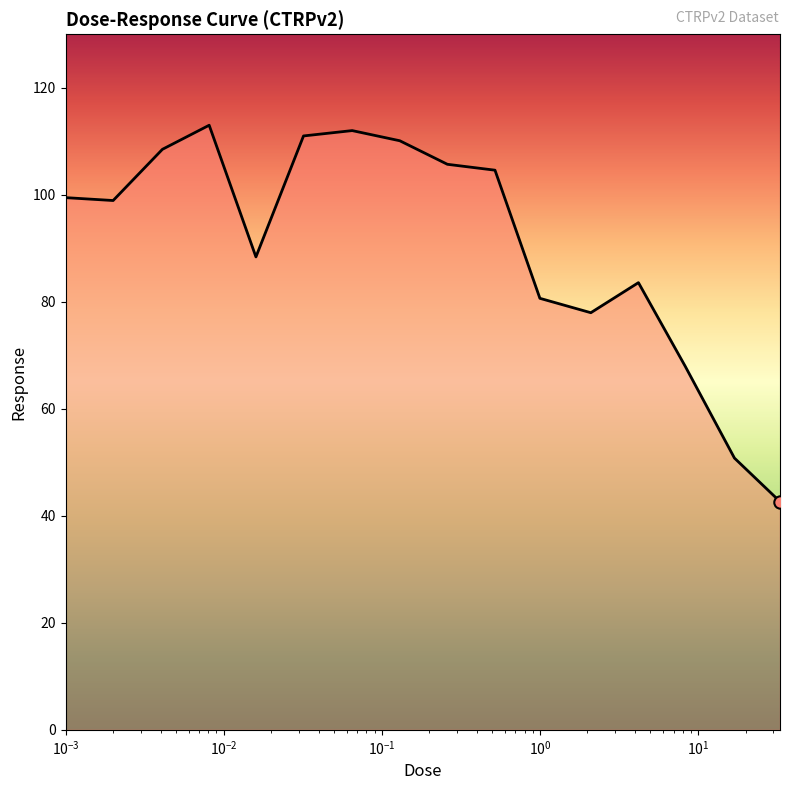

What is the greatest value displayed?

113.0